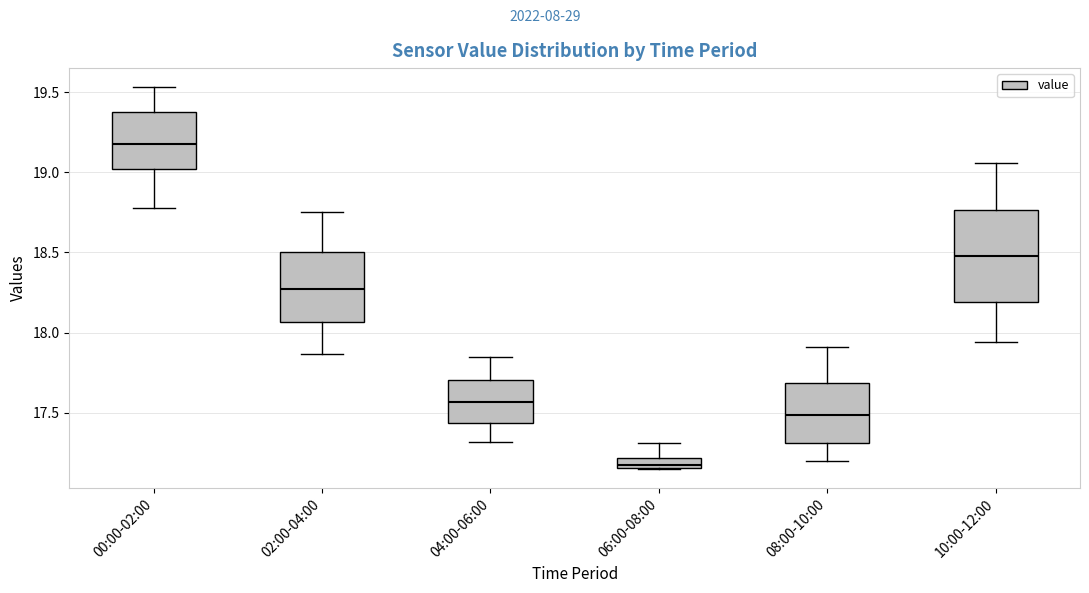

Which box is the tallest, from its lower edge to its upper edge?

10:00-12:00